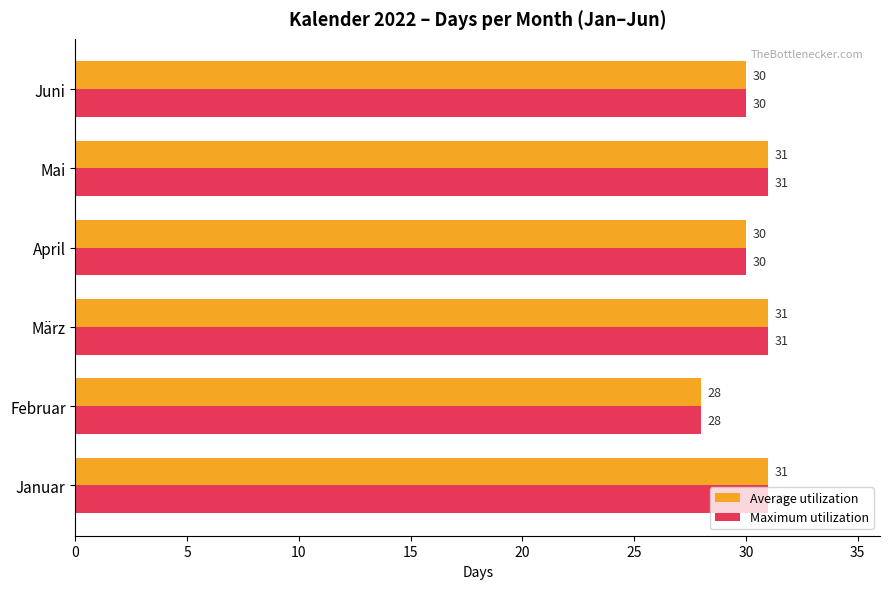

At how many categories does at least one series exceed 29?

5